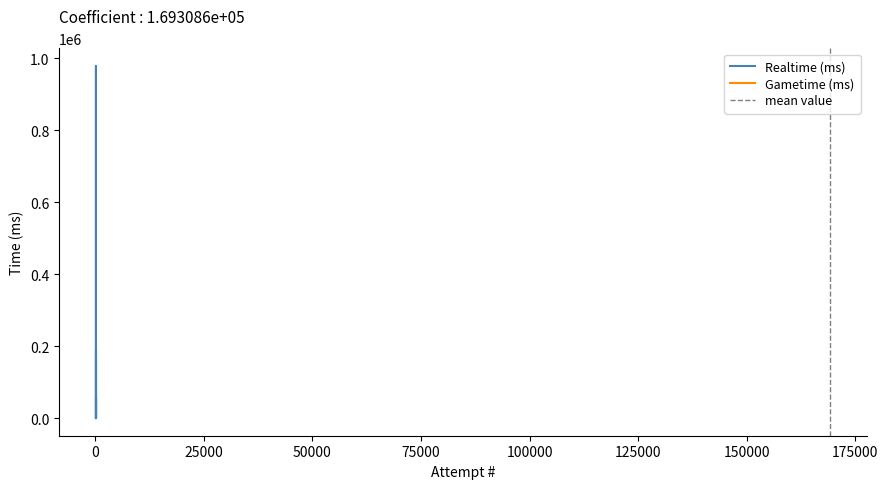

True or false: there are more than 1 points higher than both neighbors.

True